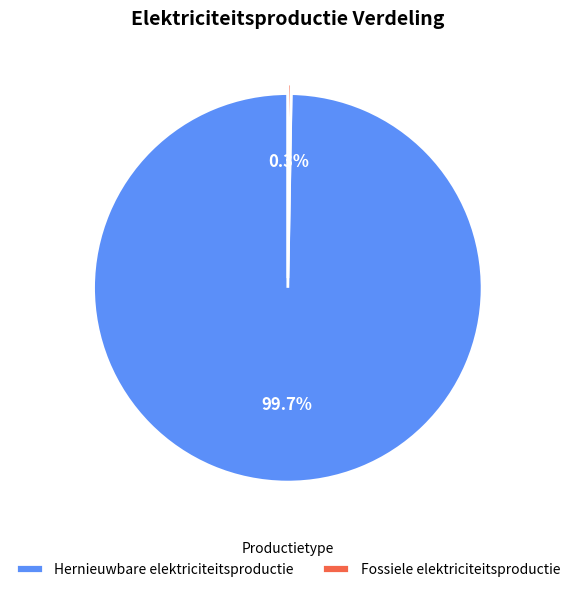

What is the largest slice in the pie chart?

Hernieuwbare elektriciteitsproductie